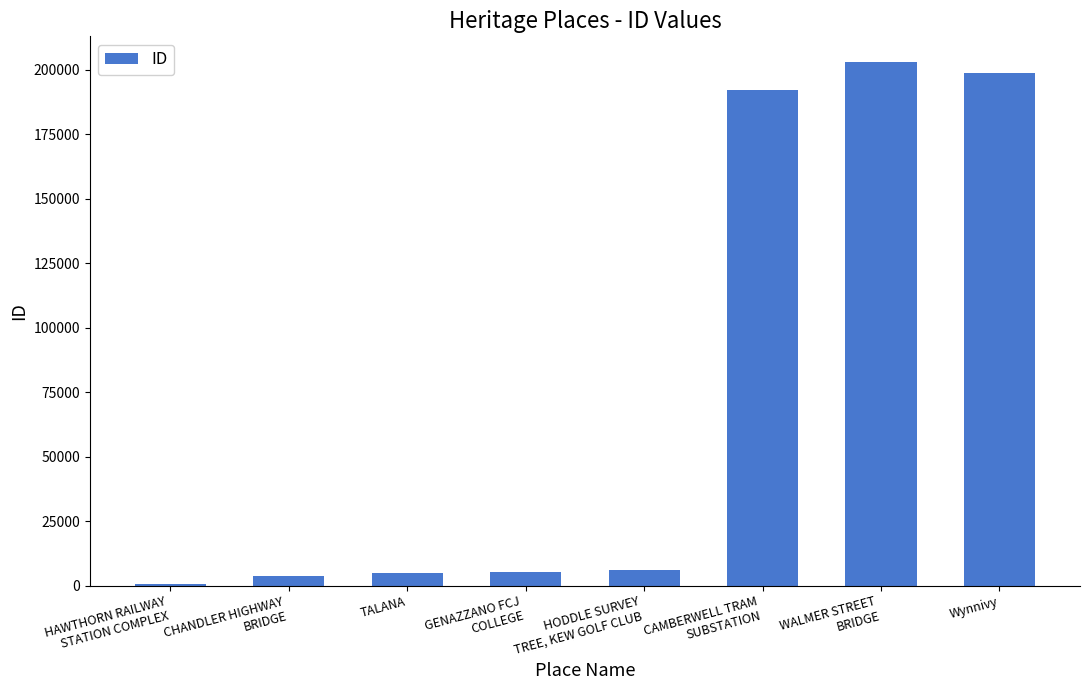

True or false: the data shows 112232 at Wynnivy.

False